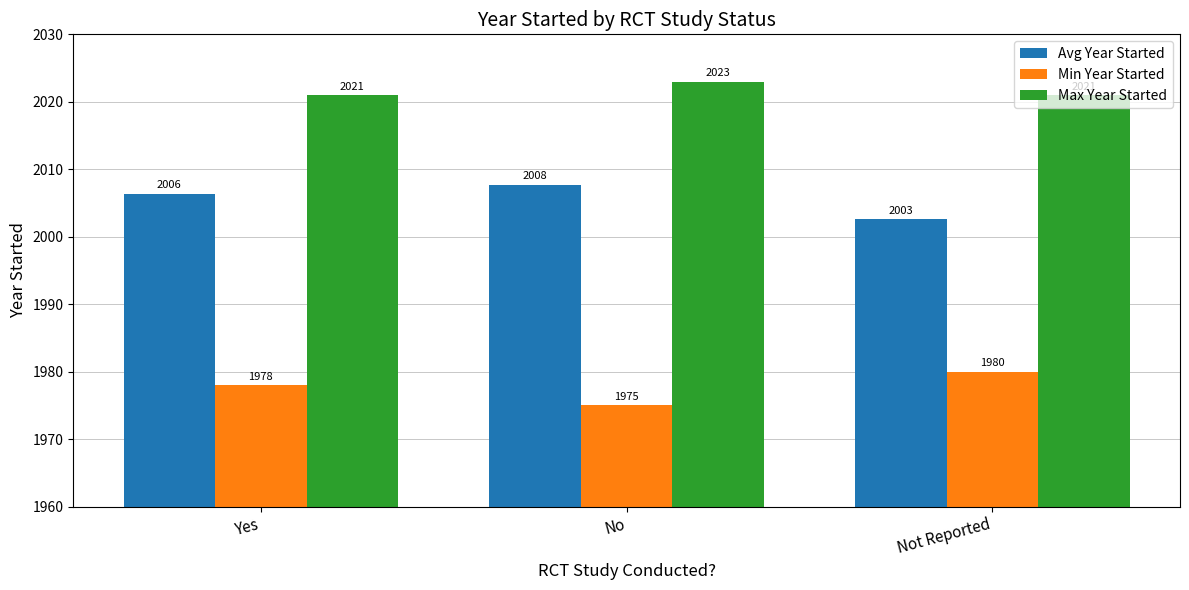

How many data points in Avg Year Started are less than 2006?

1